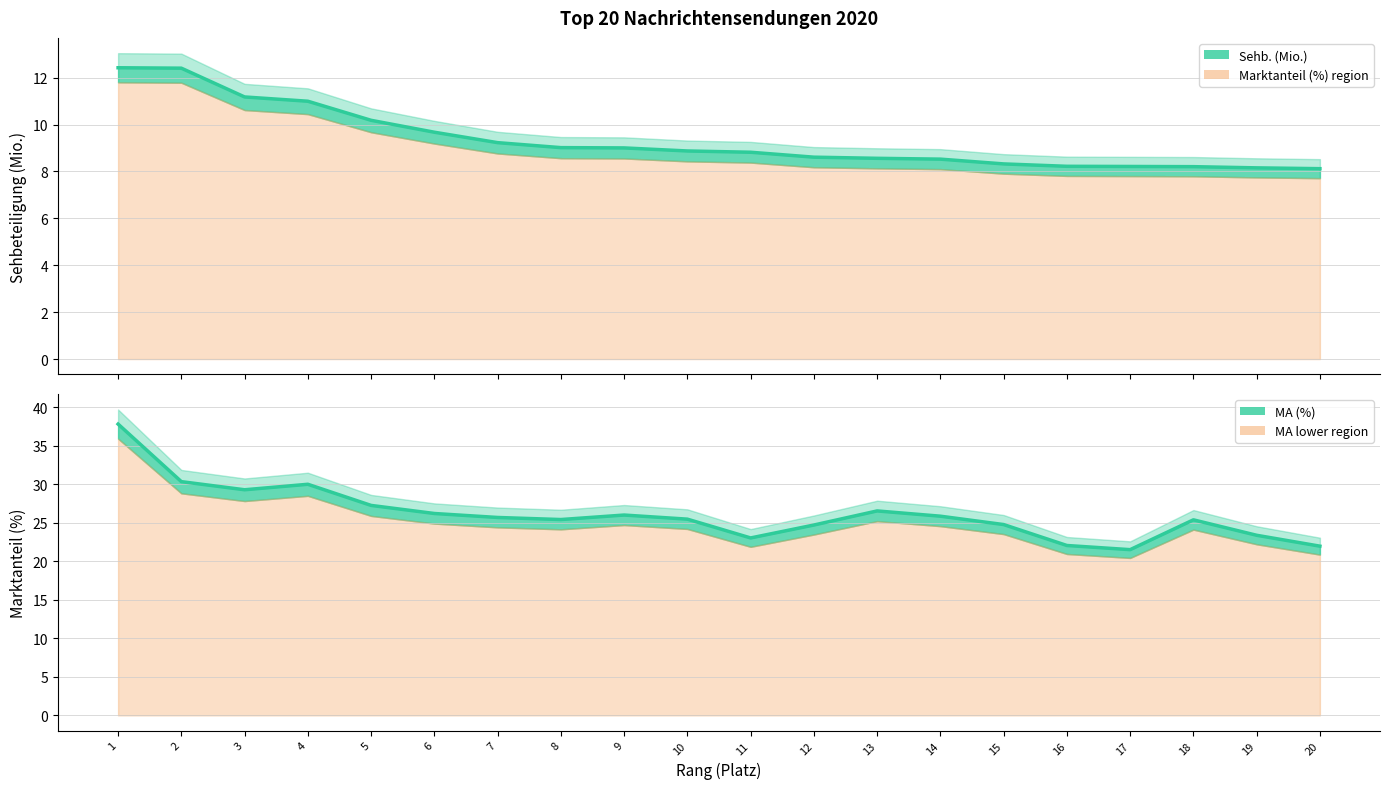

Between 16 and 8, which is larger?

8